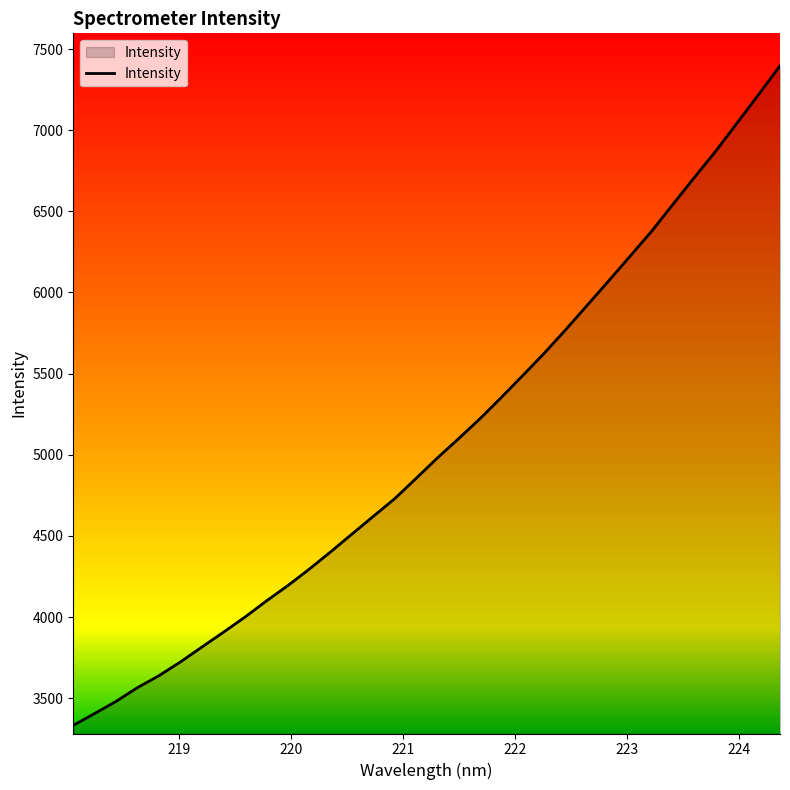

What is the smallest value displayed?

3332.1